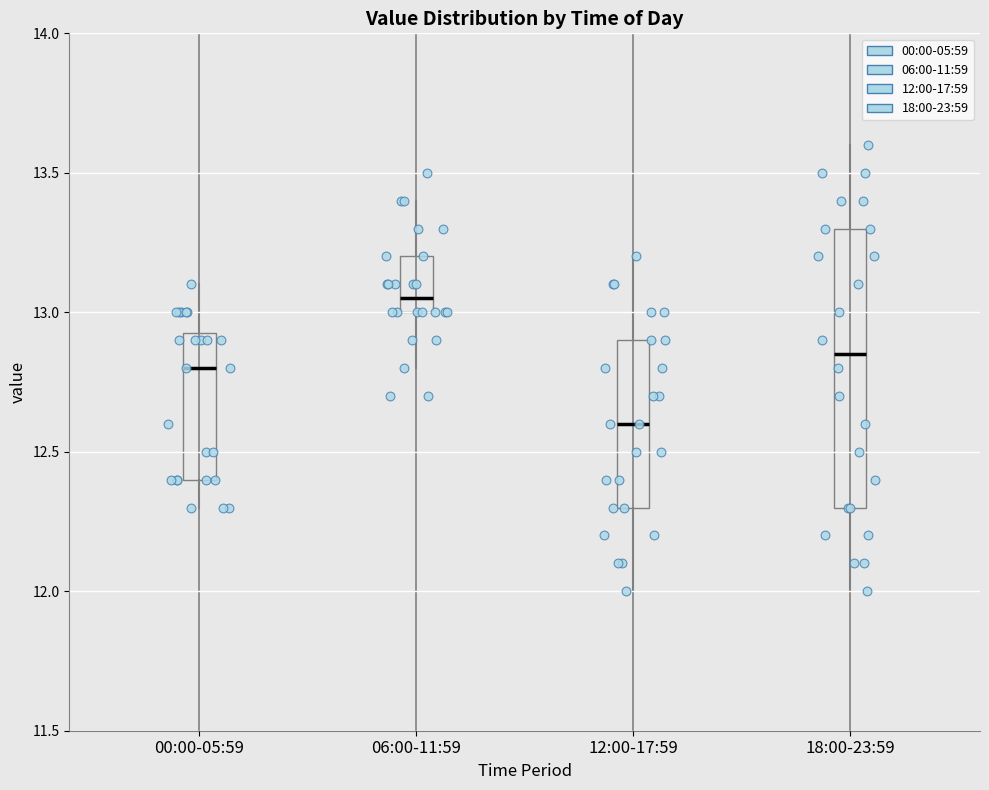

Reading left to right, transcribe this box plot: for each box, give where its median line is, the range the box spans, and where its two whiskers end, as read against the y-axis. The values are not printed on the chart, so give them approximately, as read against the axis.

00:00-05:59: median 12.80, box 12.40 to 12.95, whiskers 12.30 to 13.10
06:00-11:59: median 13.05, box 13.00 to 13.20, whiskers 12.80 to 13.40
12:00-17:59: median 12.60, box 12.30 to 12.90, whiskers 12.00 to 13.20
18:00-23:59: median 12.85, box 12.30 to 13.30, whiskers 12.00 to 13.60